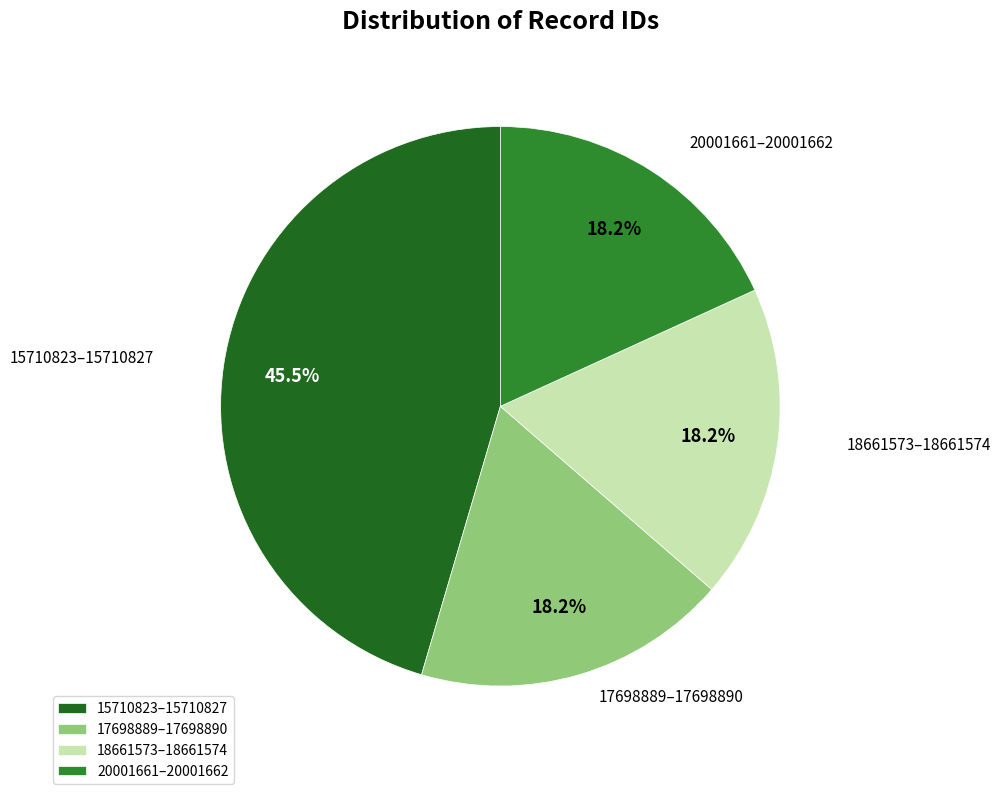

Is there a majority slice in this chart?

No